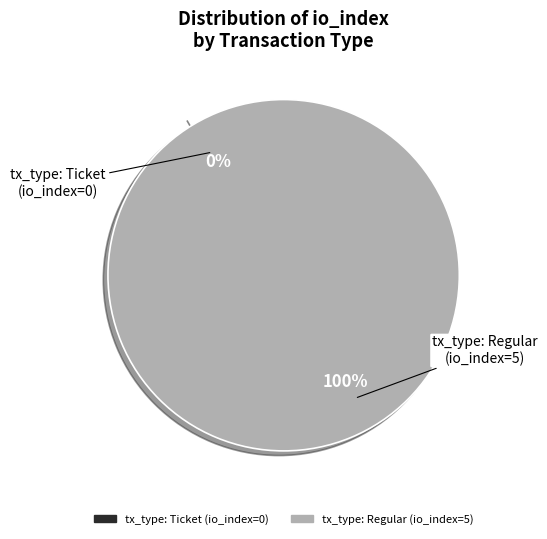

Count the number of slices in the pie.

2